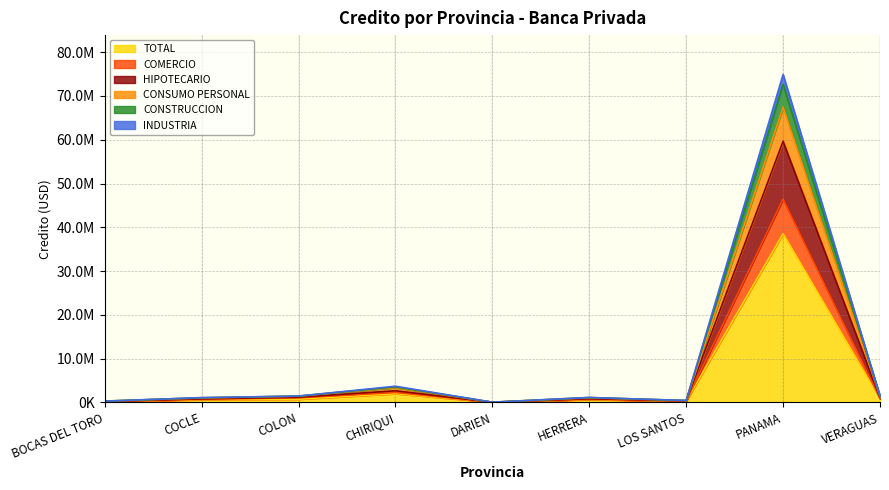

What is the lowest value of the CONSUMO PERSONAL series?

44612.5